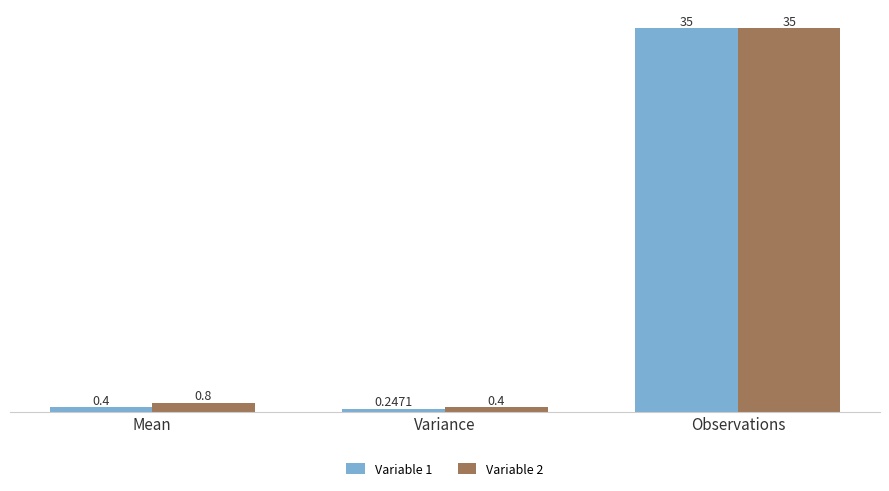

Is the value of Variable 1 at Observations greater than the value of Variable 2 at Variance?

Yes